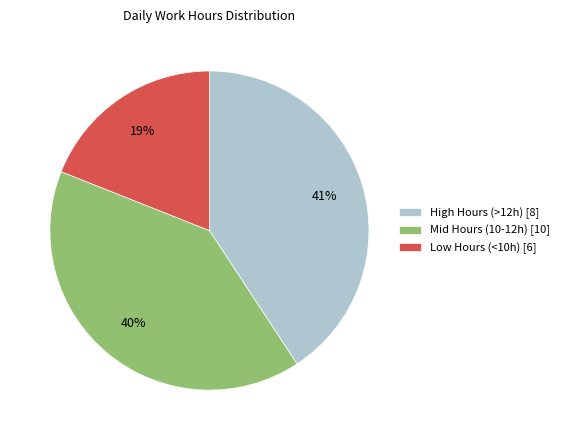

Combined, do Low Hours (<10h) [6] and Mid Hours (10-12h) [10] account for over 50%?

Yes